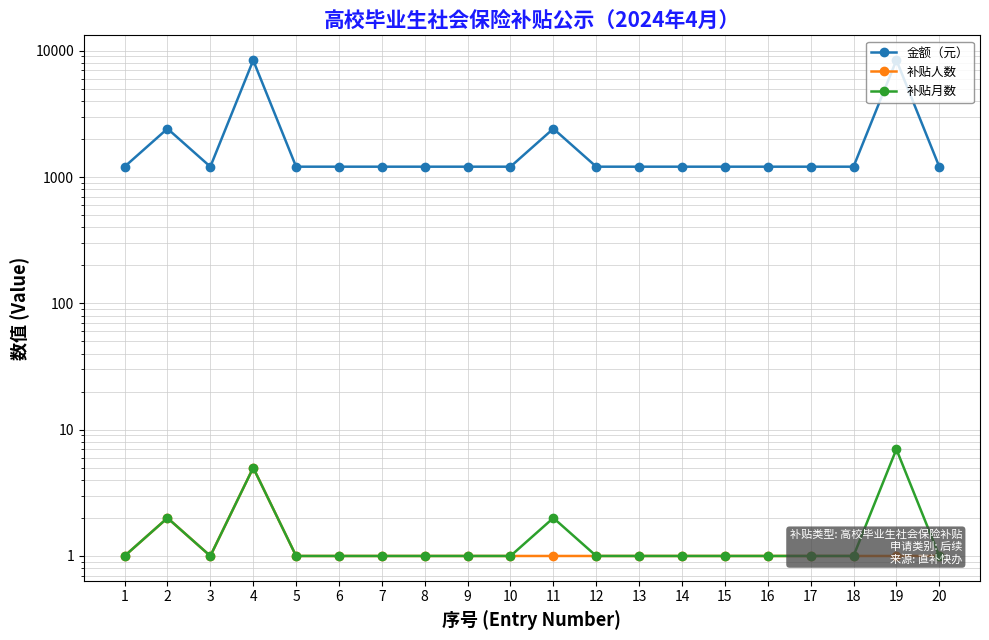

At which label does 补贴月数 reach its minimum?

1